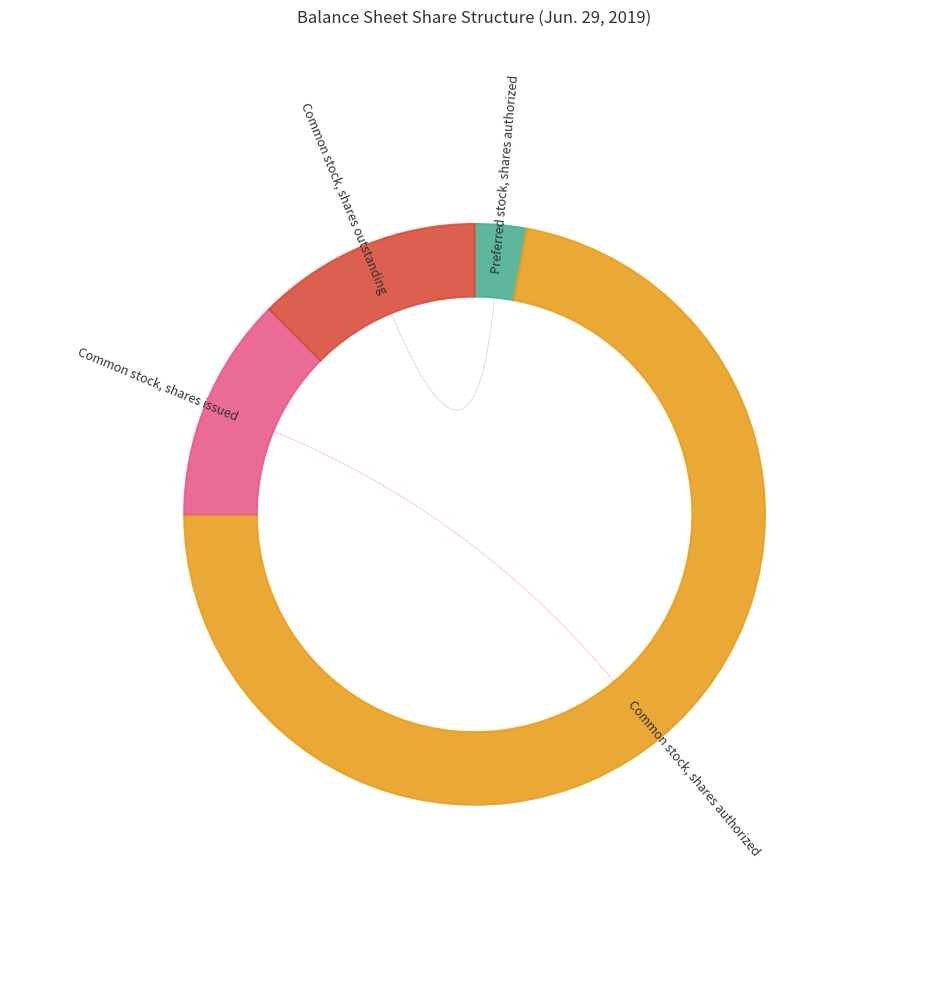

Is it true that Common stock, shares issued is 3% of the pie?

False